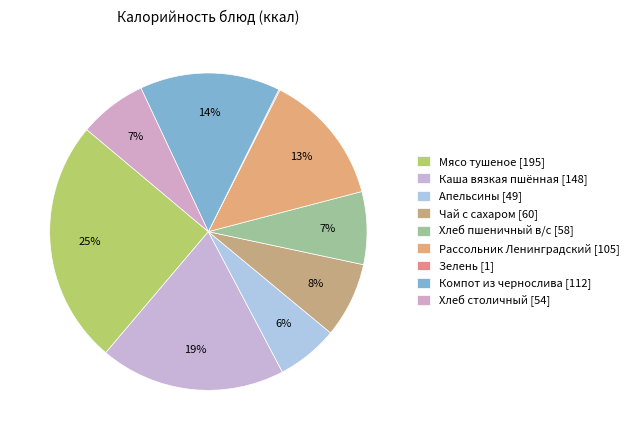

Count the number of slices in the pie.

9